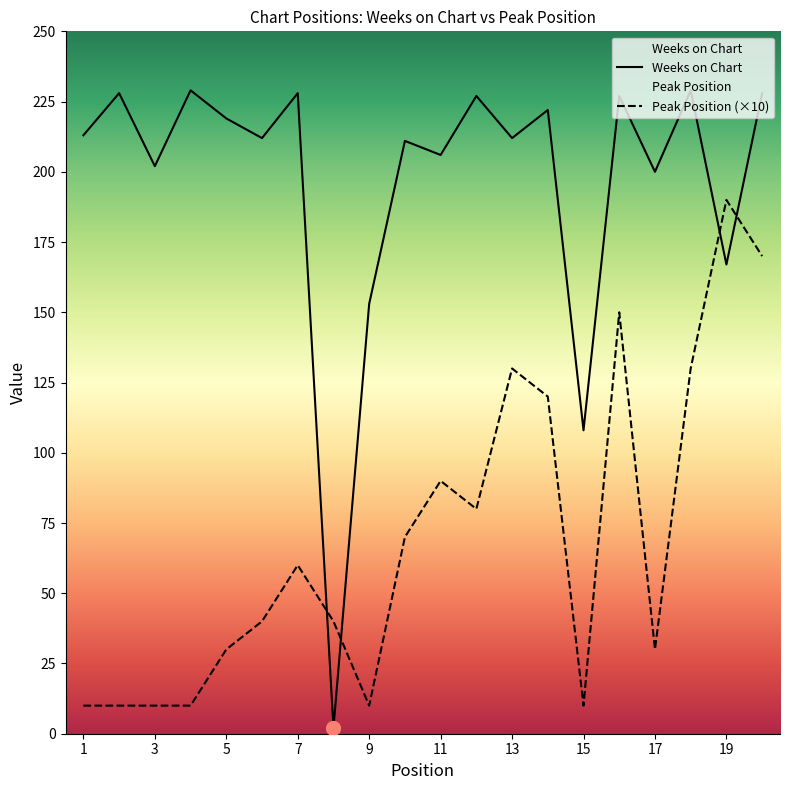

Is the value of Peak Position at 4 greater than the value of Weeks on Chart at 15?

No